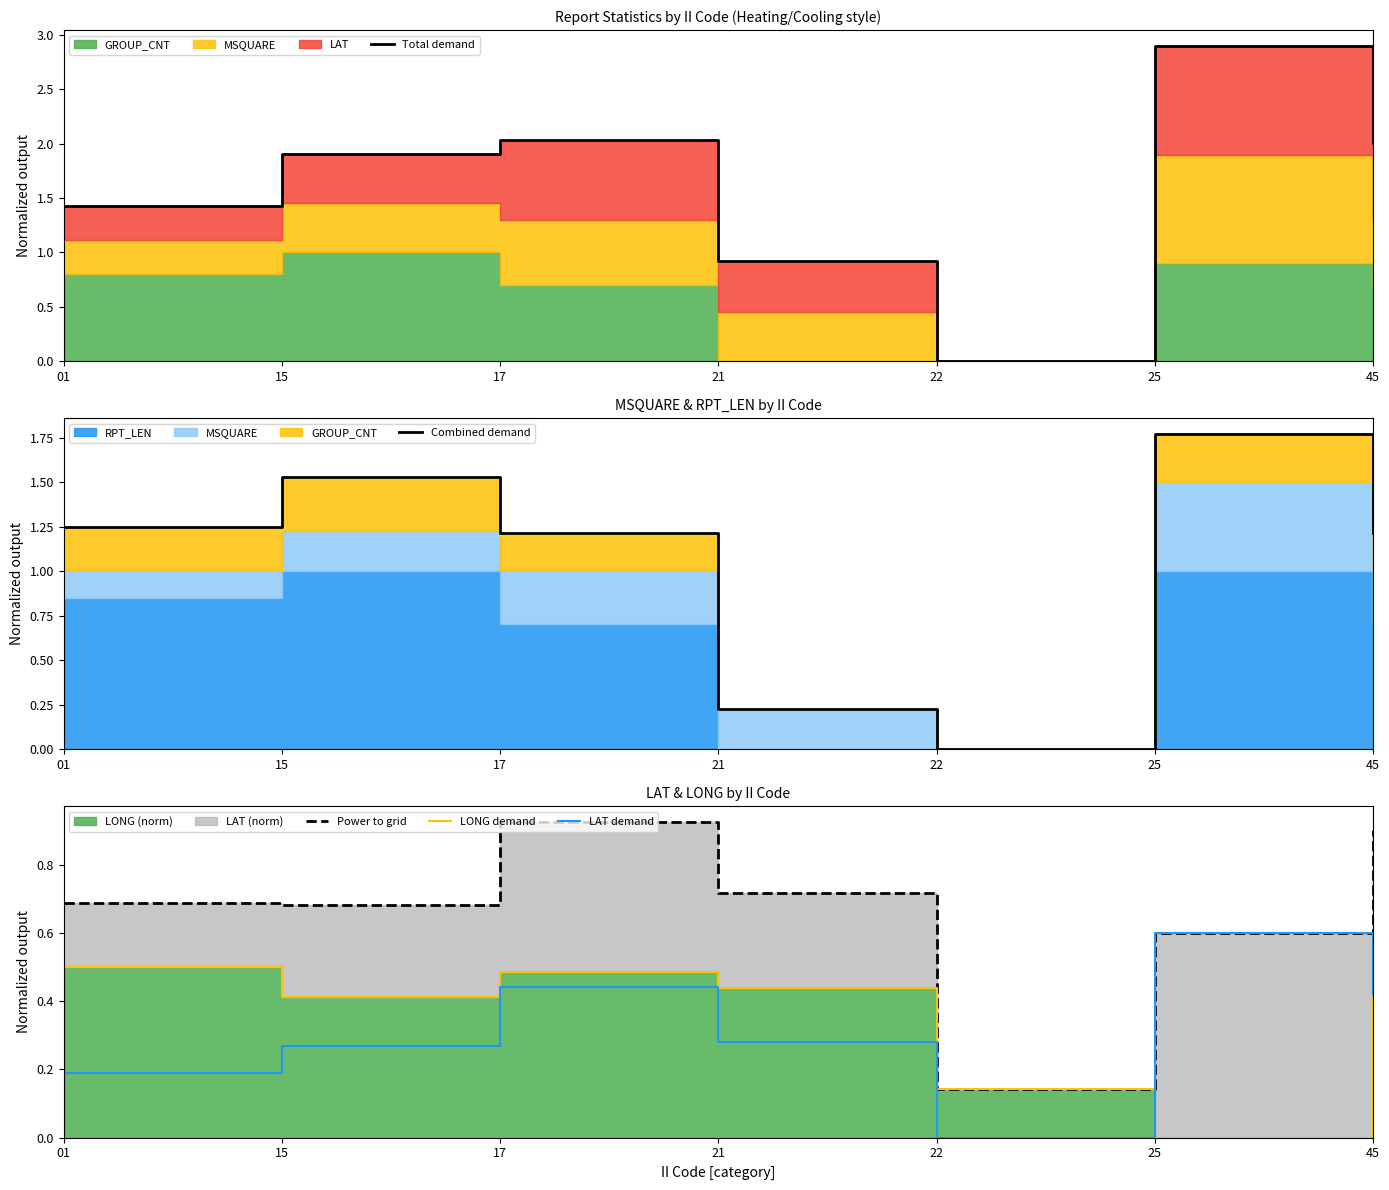

The value of LONG demand at 45 is 0.3. True or false?

False